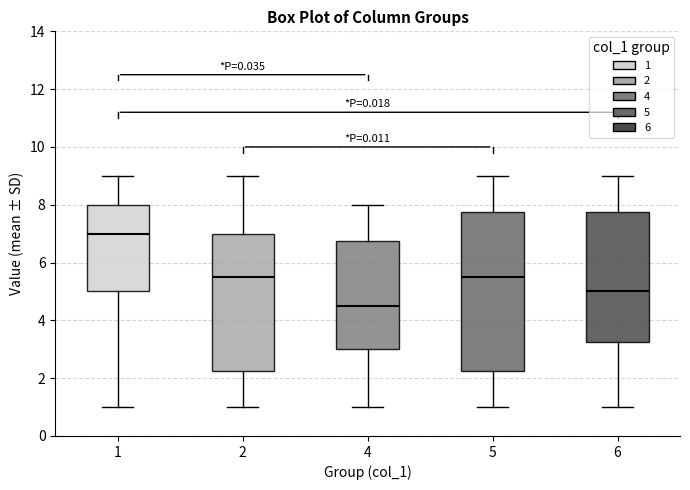

Which box's median line is the lowest?

4